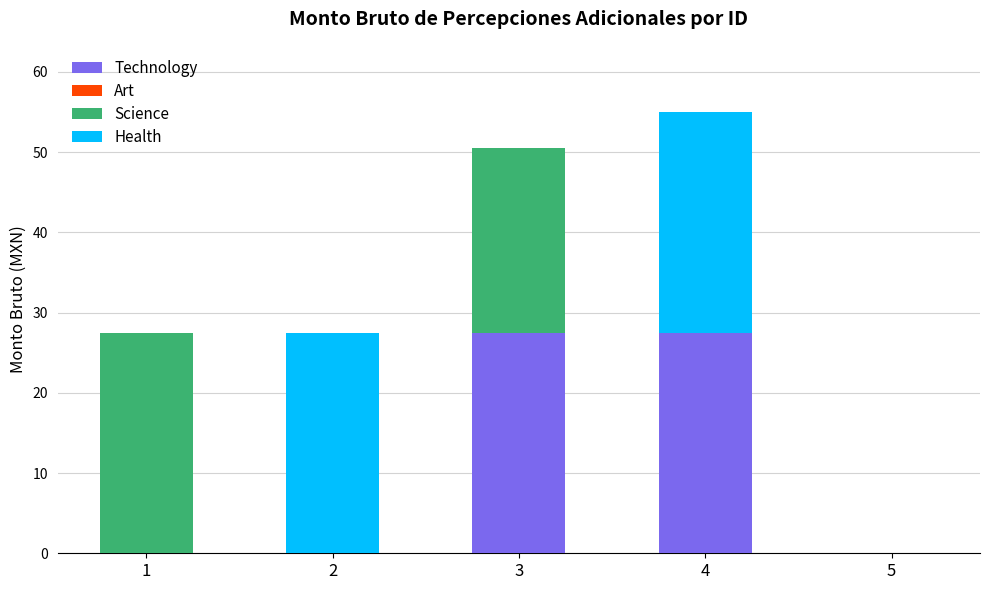

What is the total value across all series at 4?

55.0